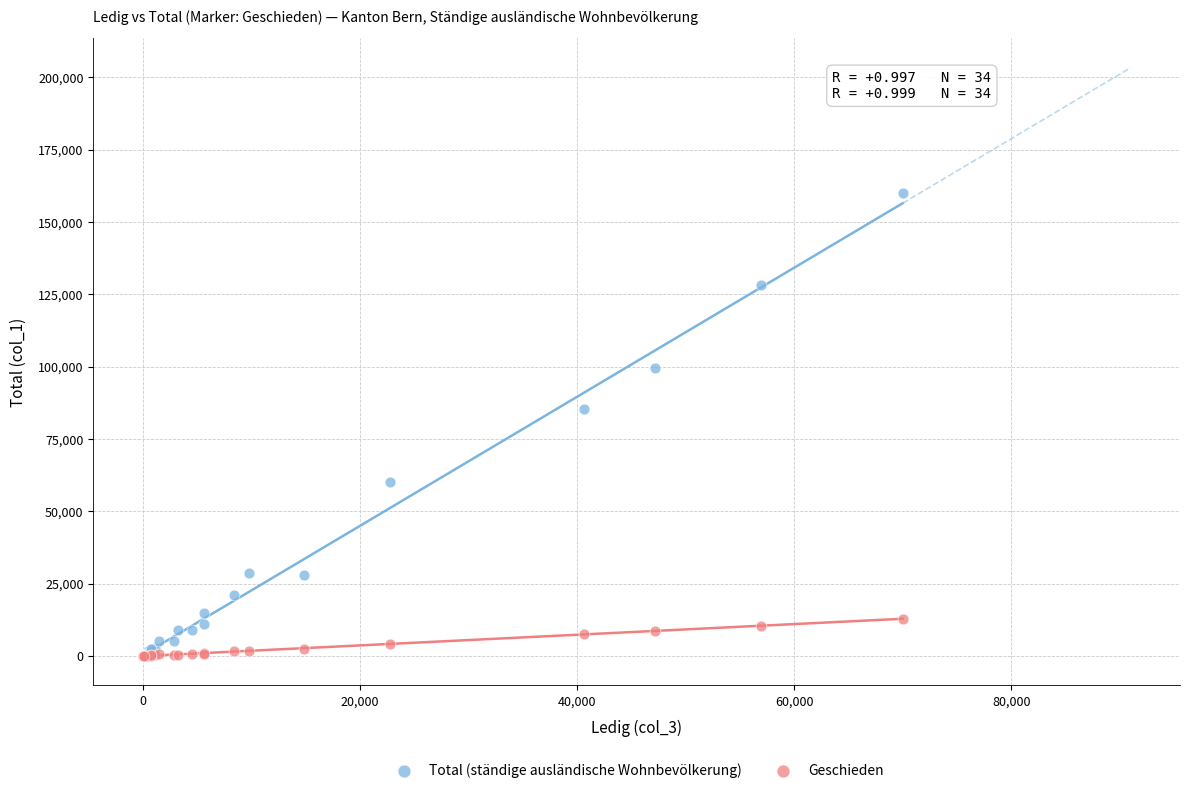

Which series has the largest Y range (max minus min)?

Total (ständige ausländische Wohnbevölkerung)